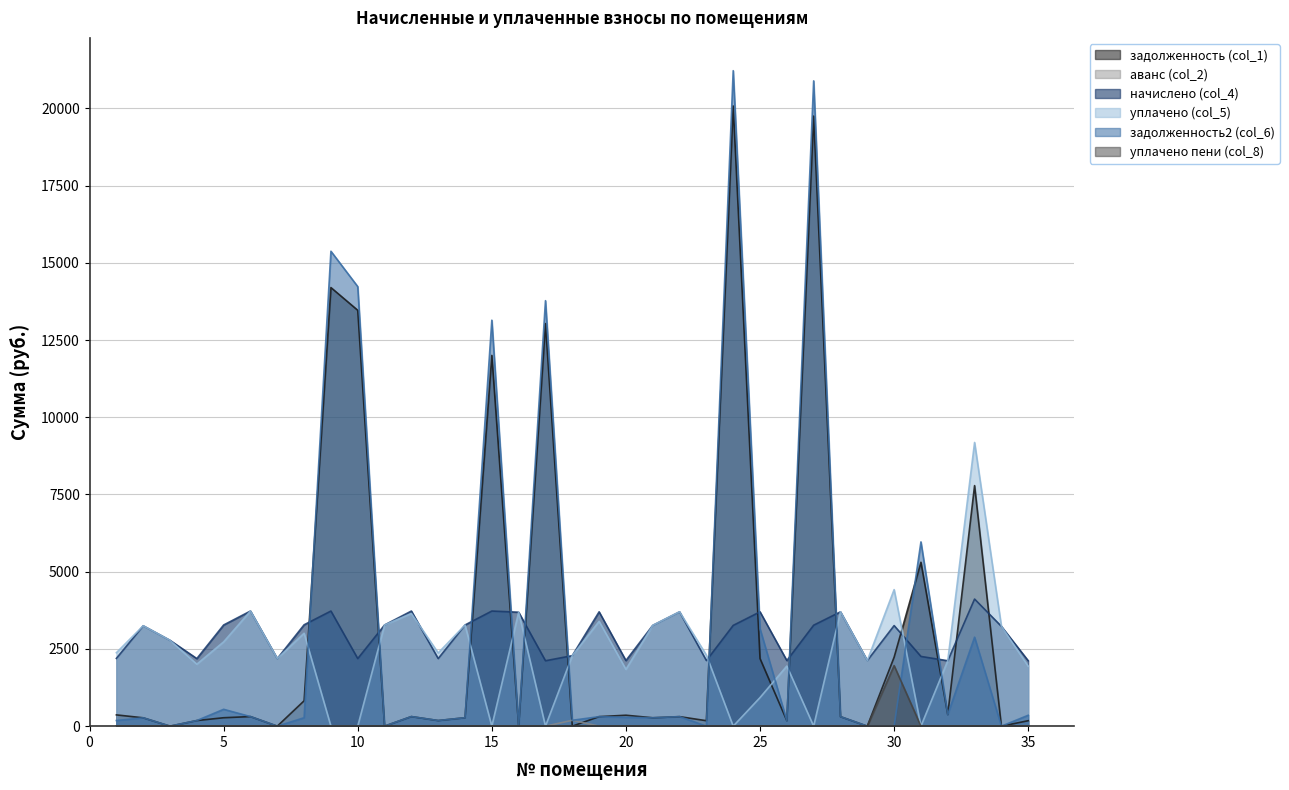

How many values in the уплачено (col_5) series exceed 2370?

18